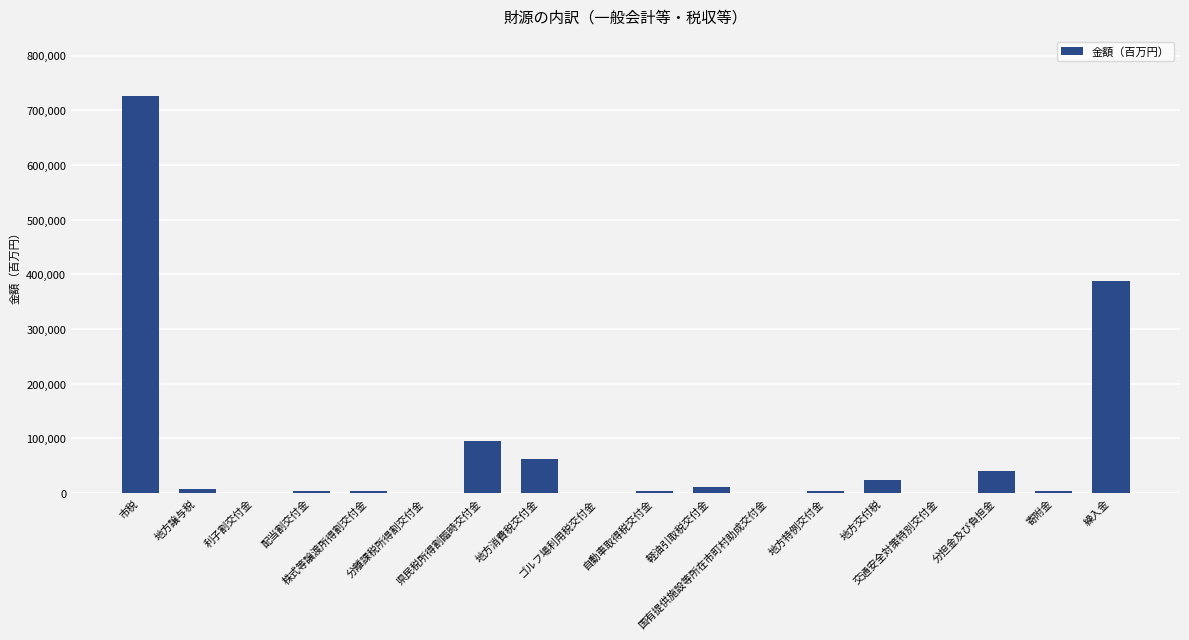

The value at 繰入金 is 510535. True or false?

False